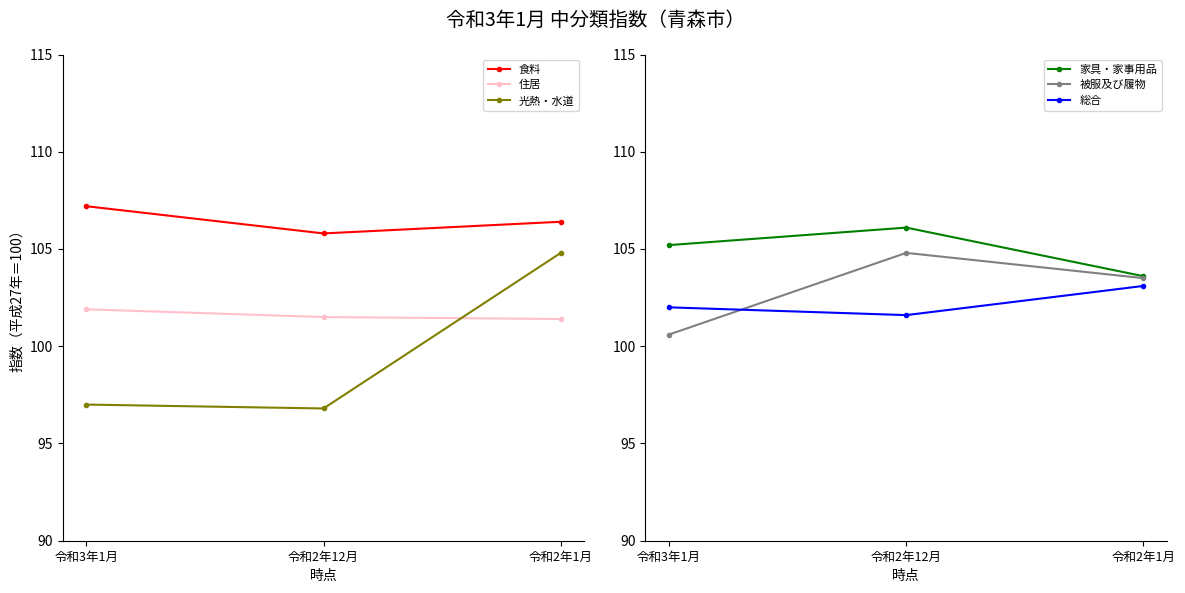

How many values in the 食料 series exceed 106?

2